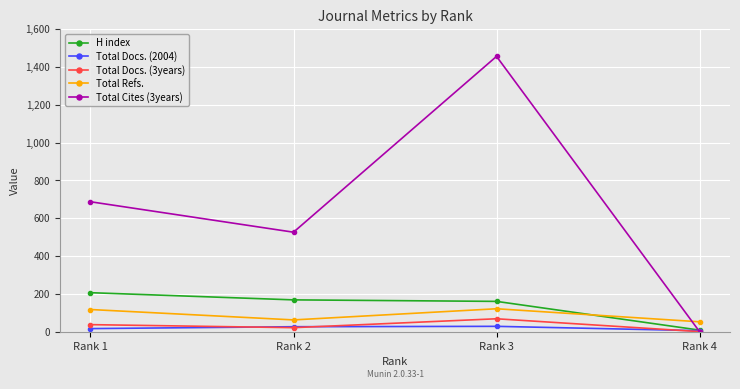

What is the spread (max minus min) of values at Rank 1?

671